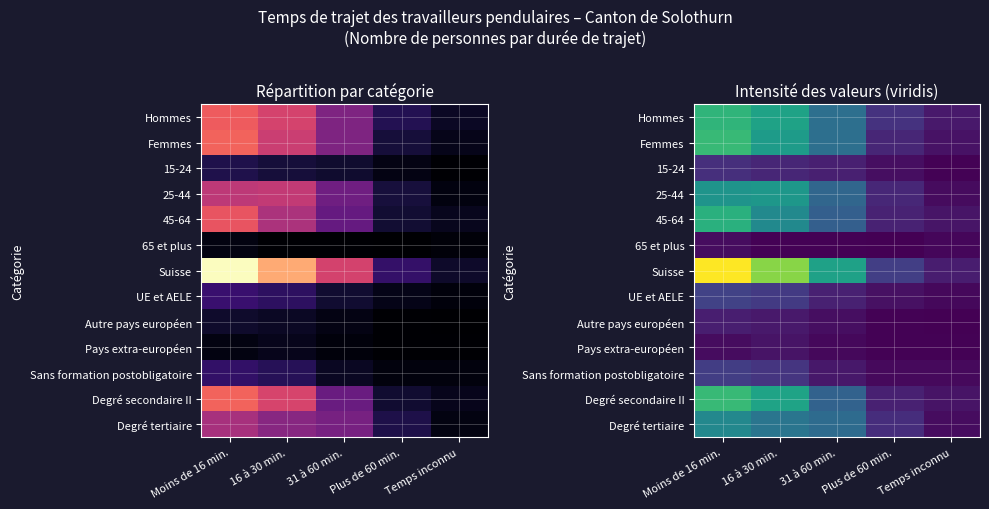

Between Moins de 16 min. and 31 à 60 min., which series saw the biggest shift?

Suisse